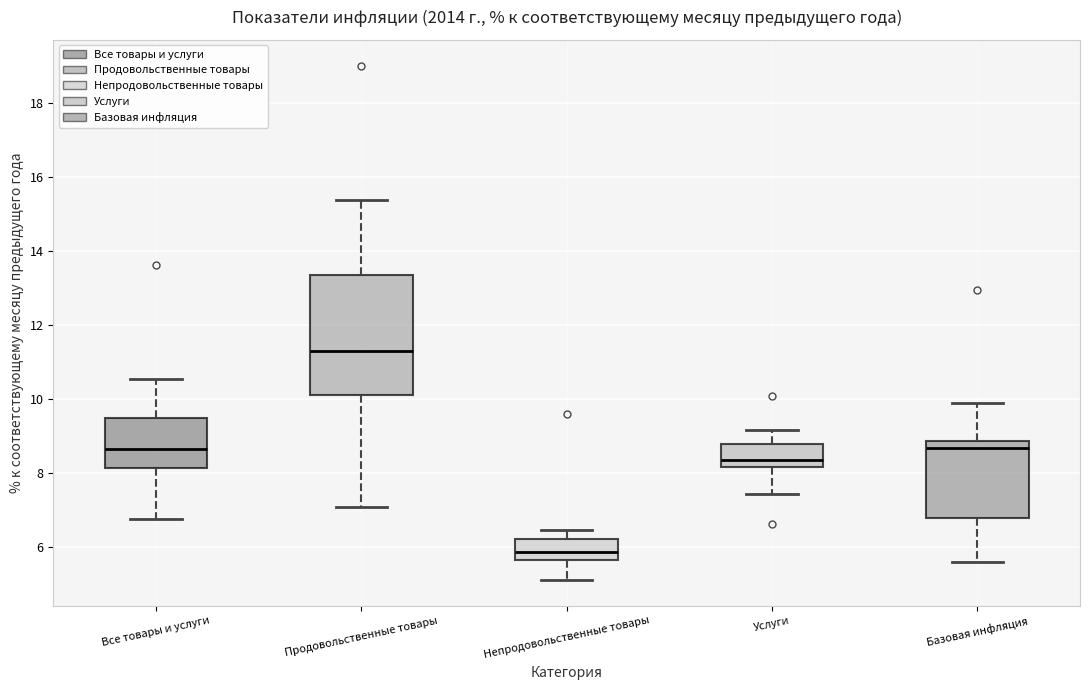

Which box is the tallest, from its lower edge to its upper edge?

Продовольственные товары